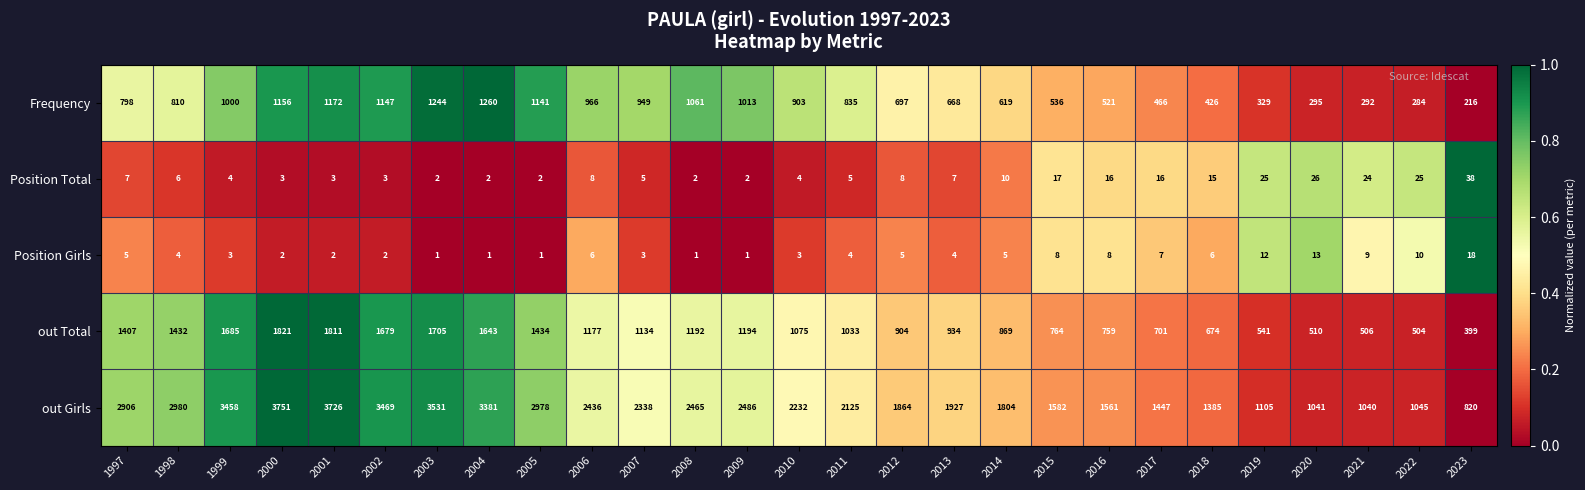

What is the total value across all series at 2013?

3540